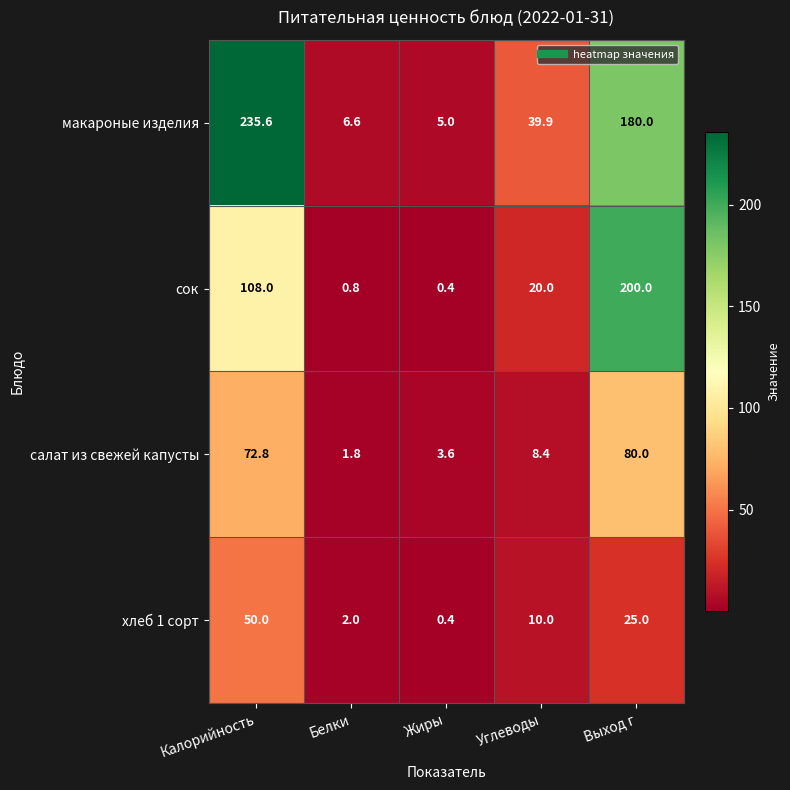

Rank the series at Углеводы from lowest to highest value.

салат из свежей капусты, хлеб 1 сорт, сок, макароные изделия